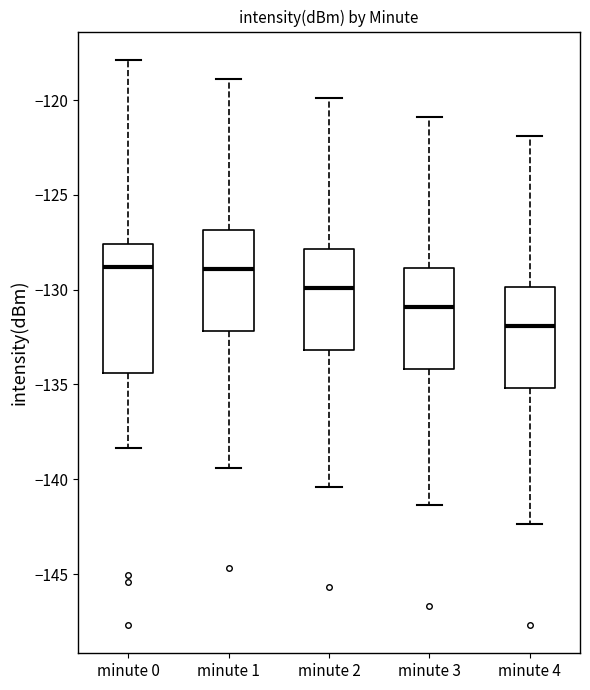

Which box's median line is the lowest?

minute 4